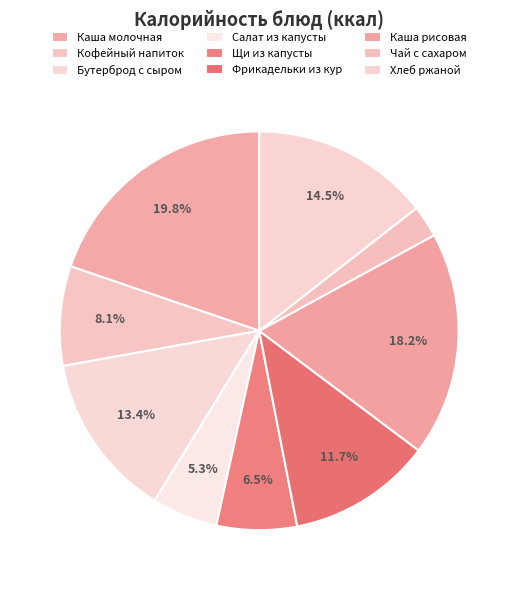

Count the number of slices in the pie.

9